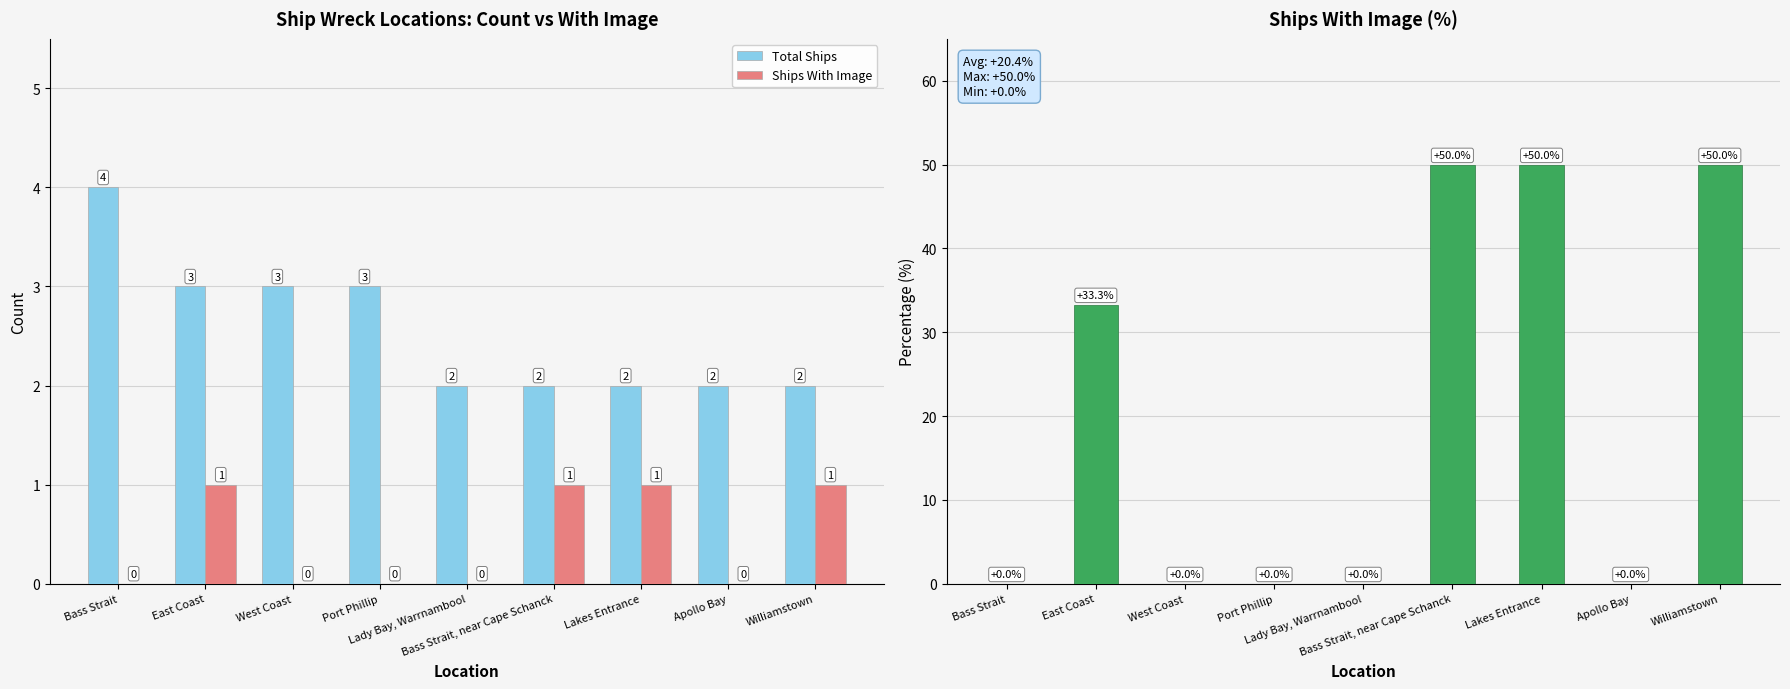

Is it true that % With Image equals 0.0 at Bass Strait?

True